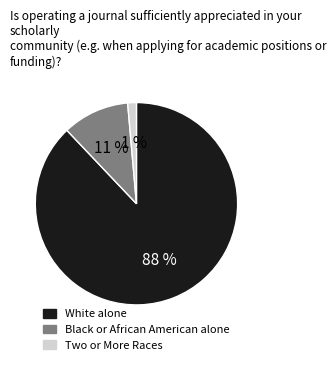

Count the number of slices in the pie.

3